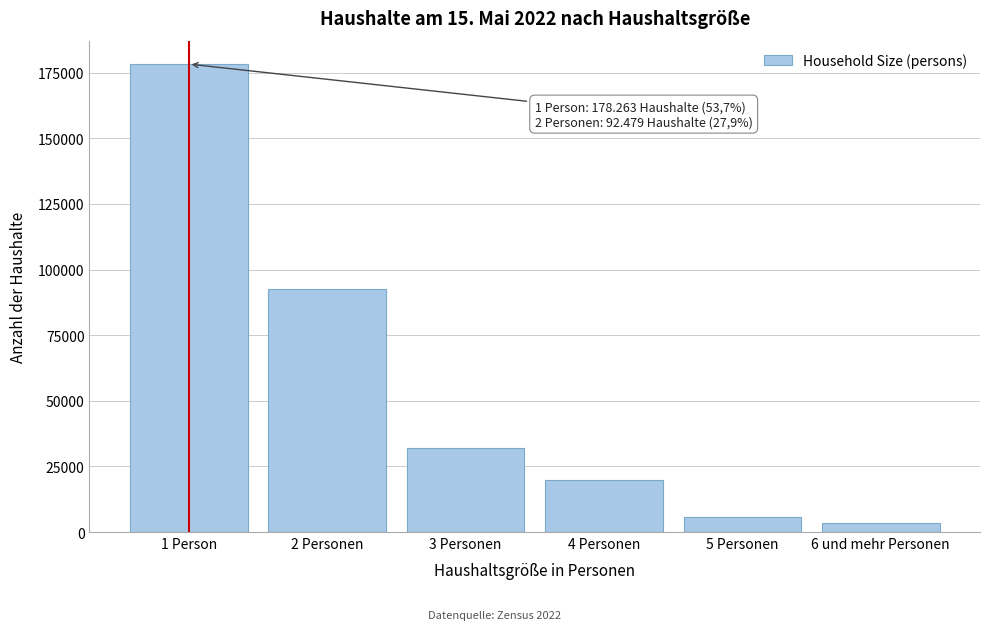

Reading left to right, extract all data points from this chart.

178263	92479	32136	19738	5773	3427